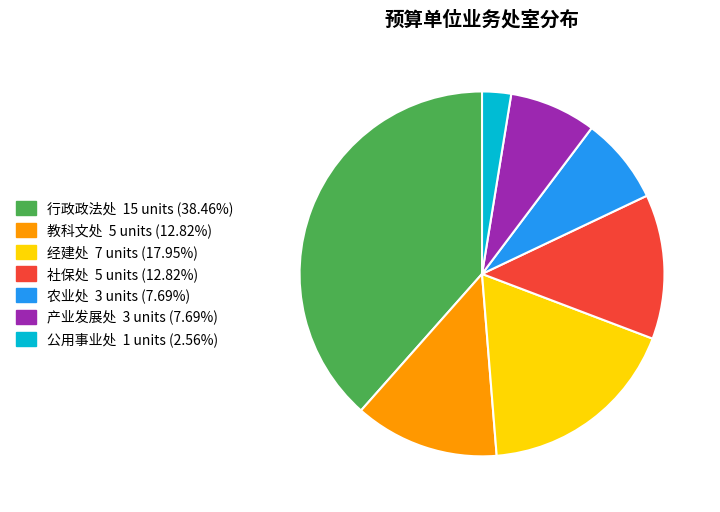

Combined, do 教科文处 and 农业处 account for over 50%?

No